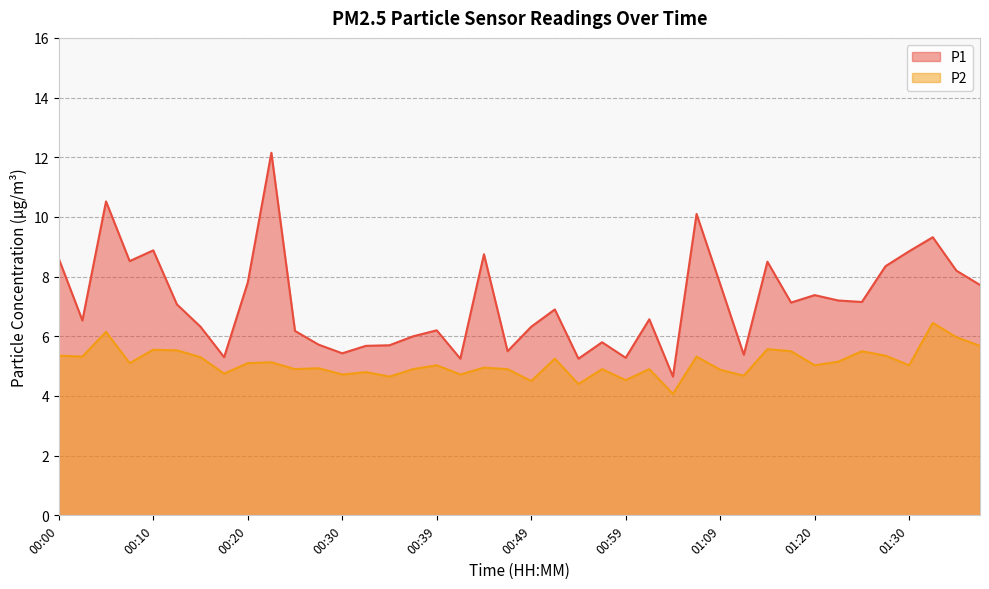

Between 00:05 and 01:17, which is larger?

00:05